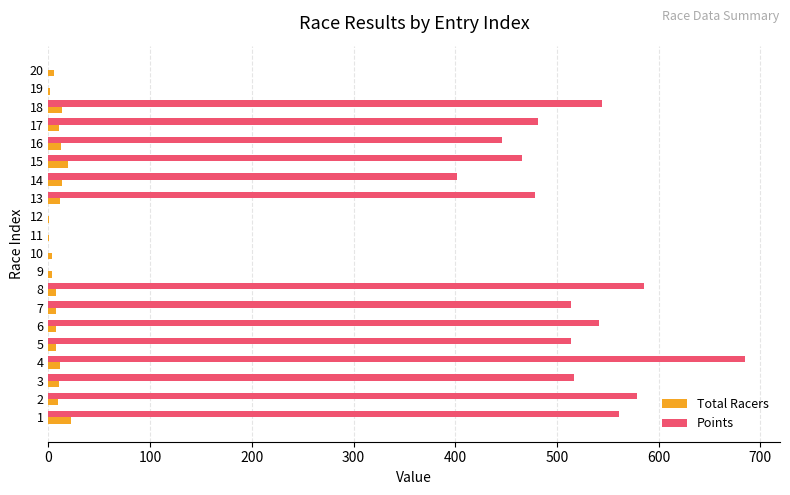

What is the sum of all Total Racers values?

175.0